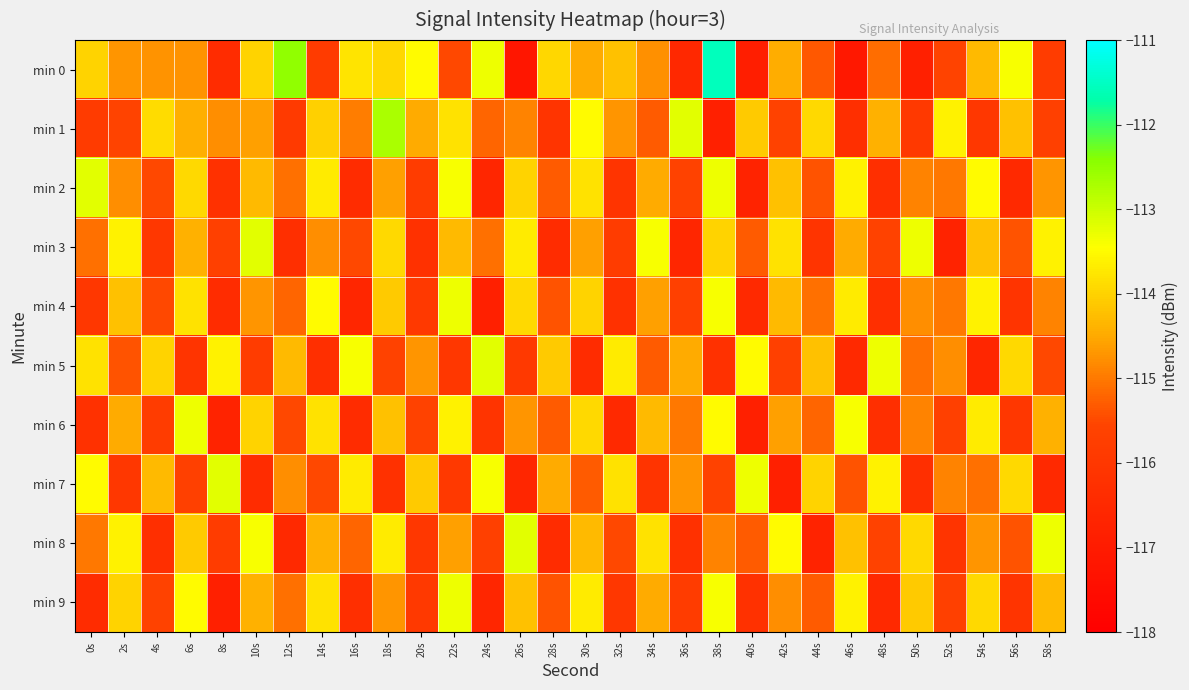

Which series has the largest total across all categories?

min 0